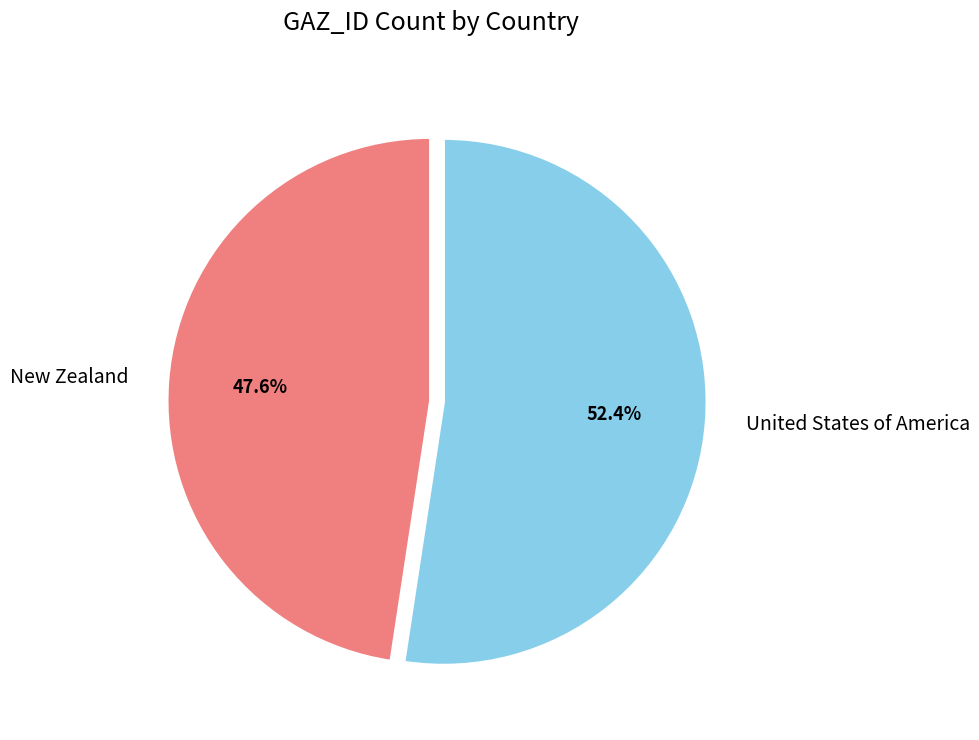

To the nearest percent, what percentage of the pie is New Zealand?

48%